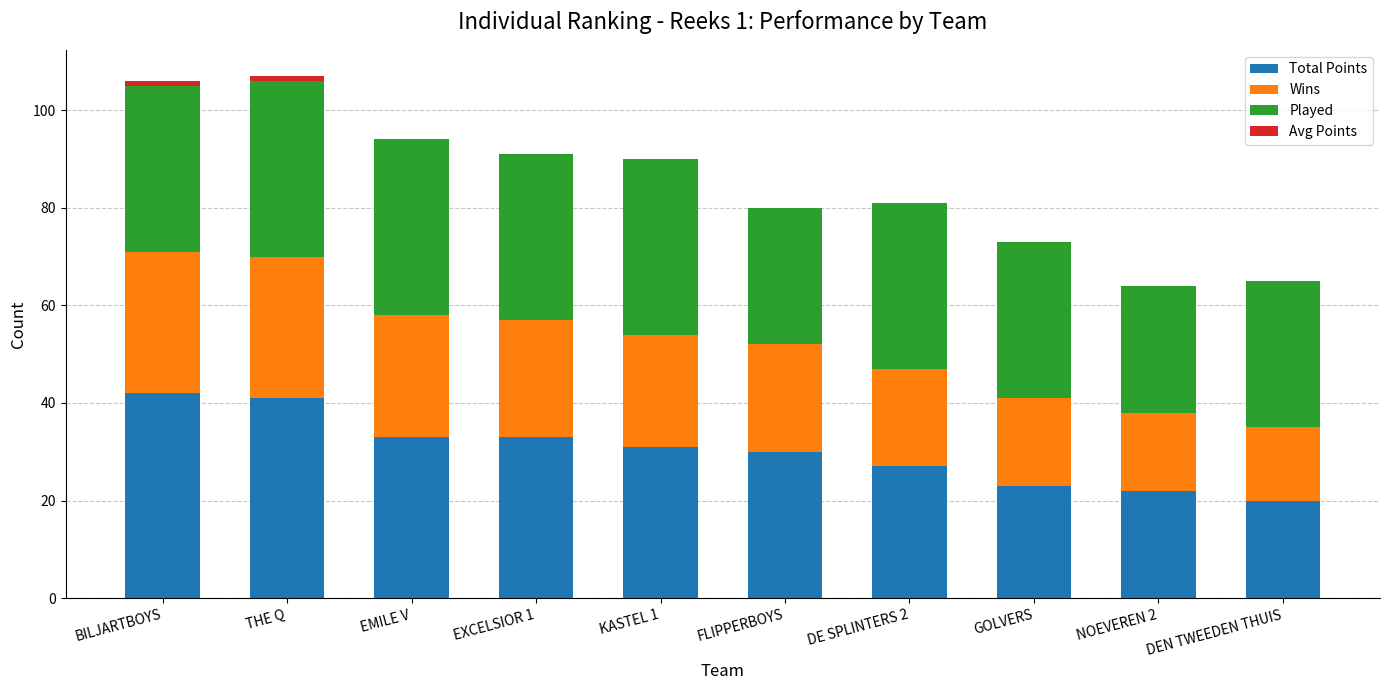

Is it true that Total Points equals 23 at GOLVERS?

True